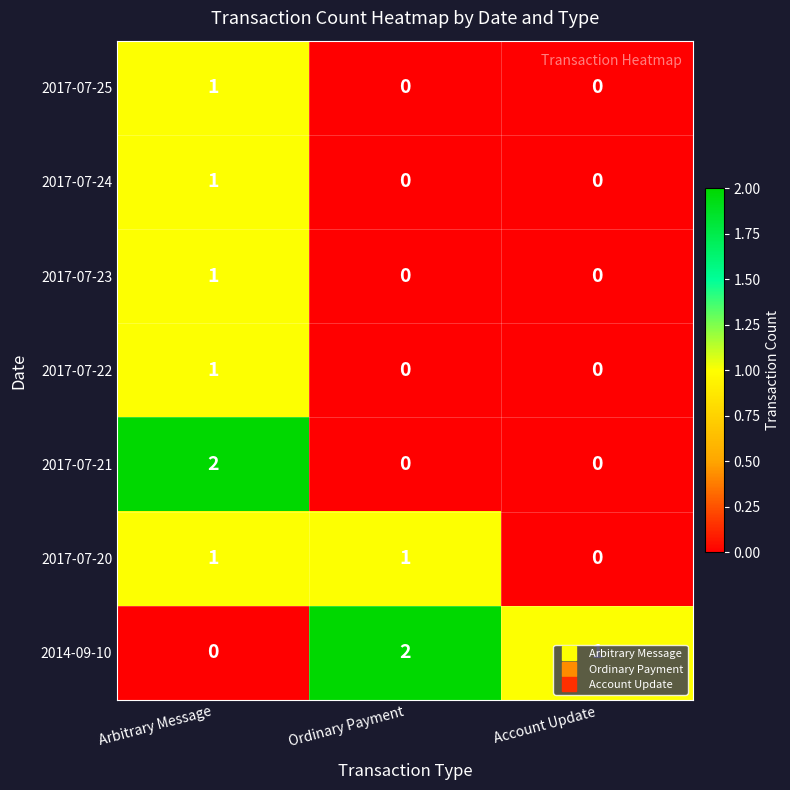

Which series has the largest total across all categories?

2014-09-10